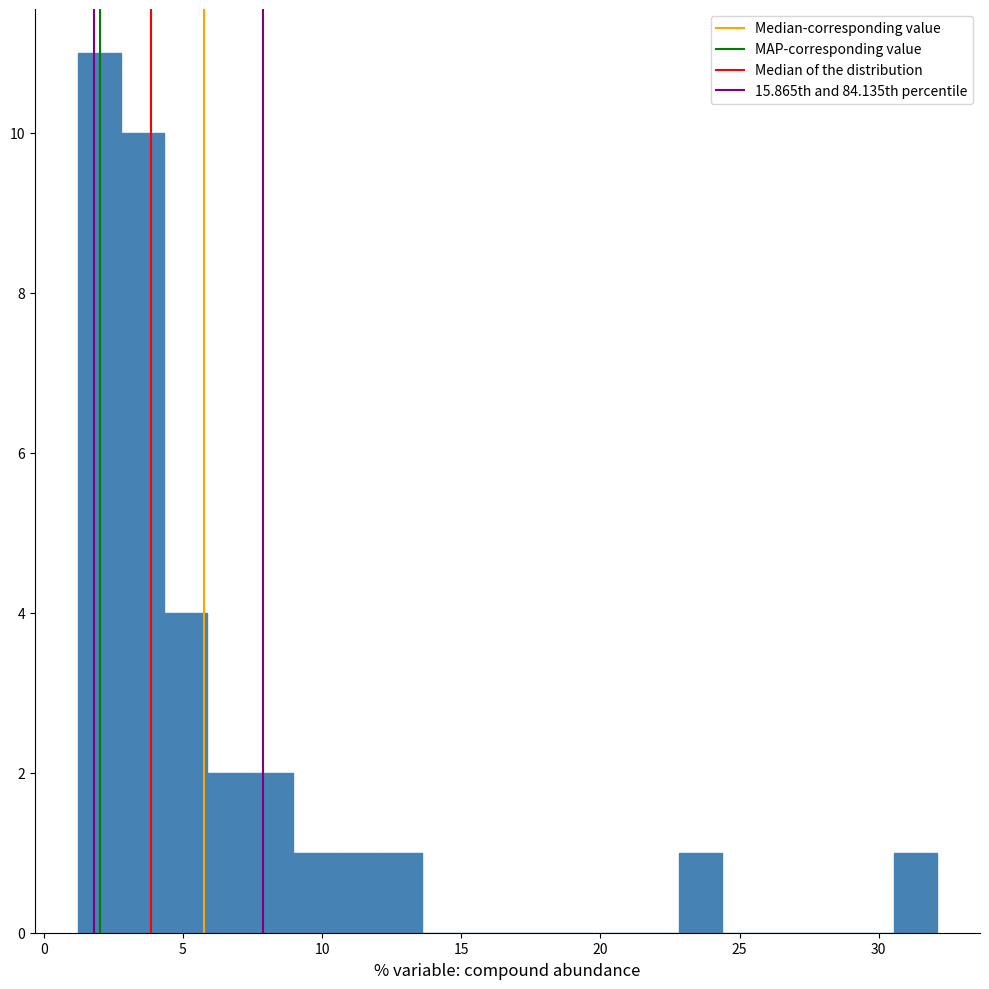

Around what value on the x-axis is the tallest bar? Give the approximate position of its centre, as read against the axis.

2.0